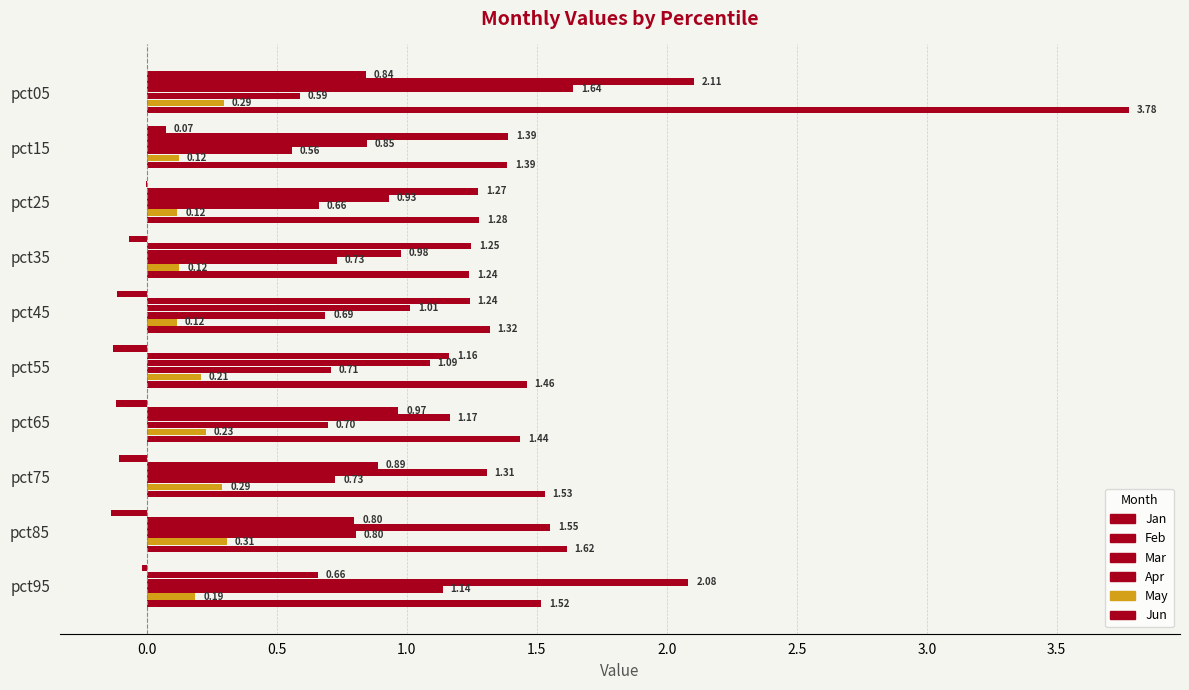

How many values in the Feb series exceed 1?

6